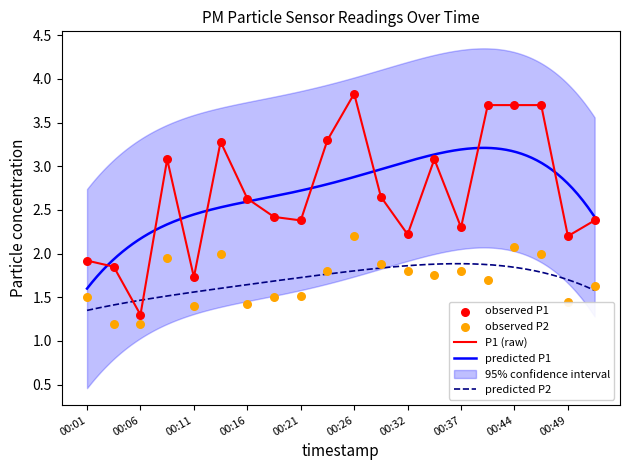

At how many categories does at least one series exceed 3?

8